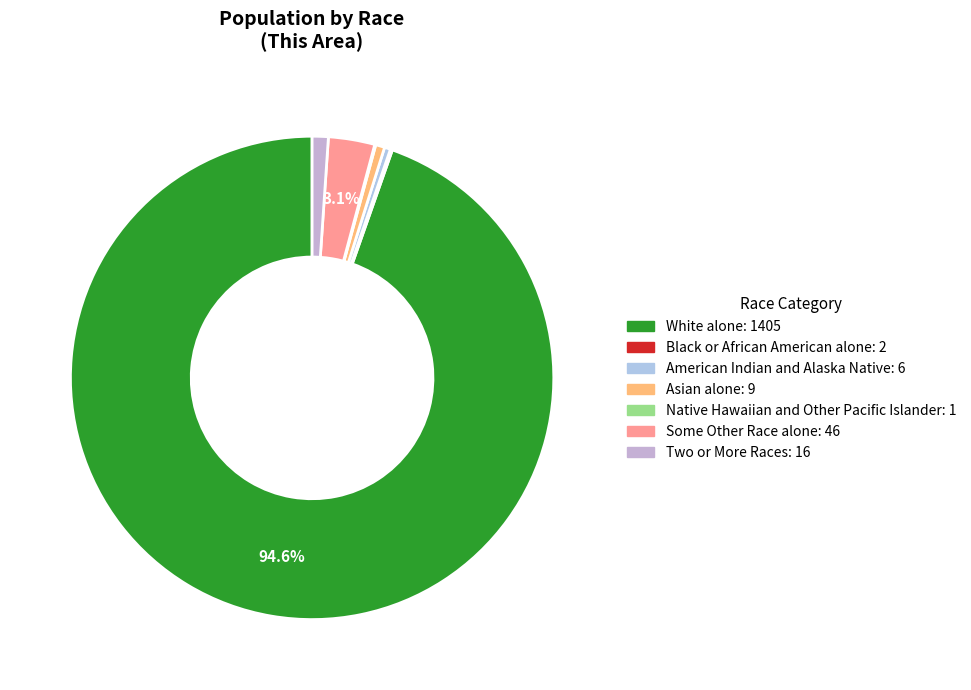

What is the ratio of the value at Two or More Races to the value at Asian alone?

1.8